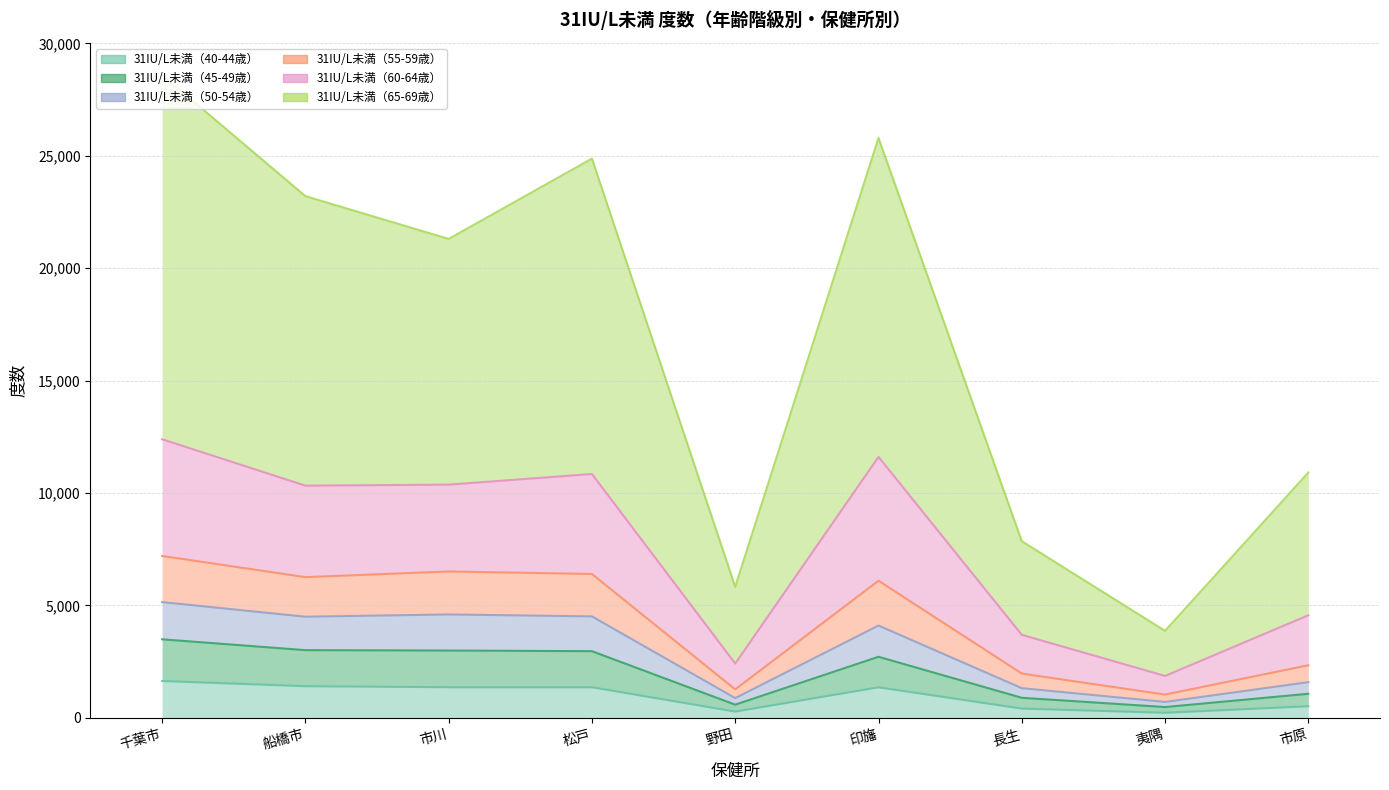

At which category is the sum across all series the highest?

千葉市